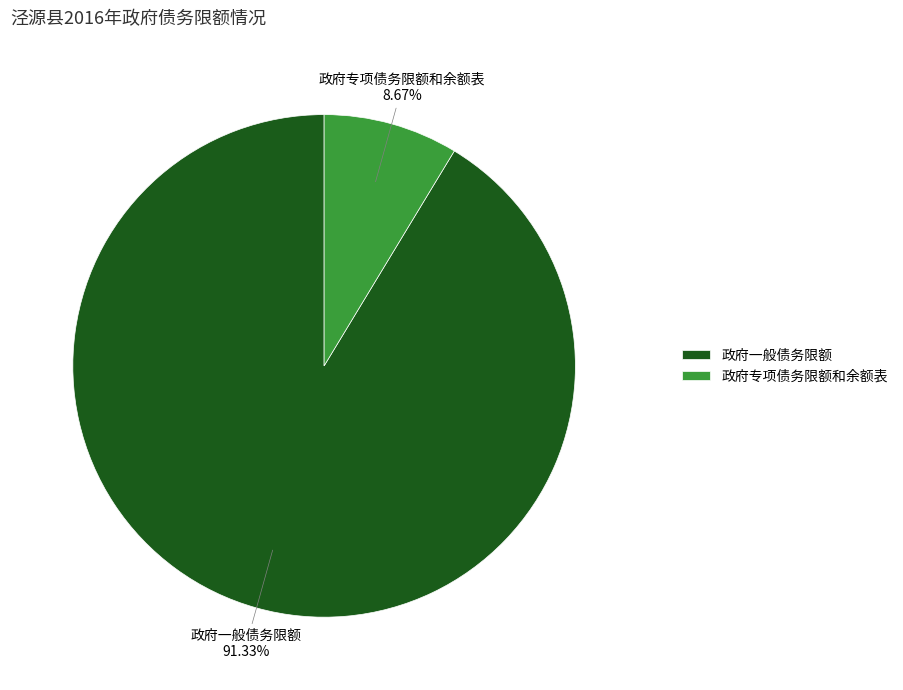

What is the majority slice?

政府一般债务限额